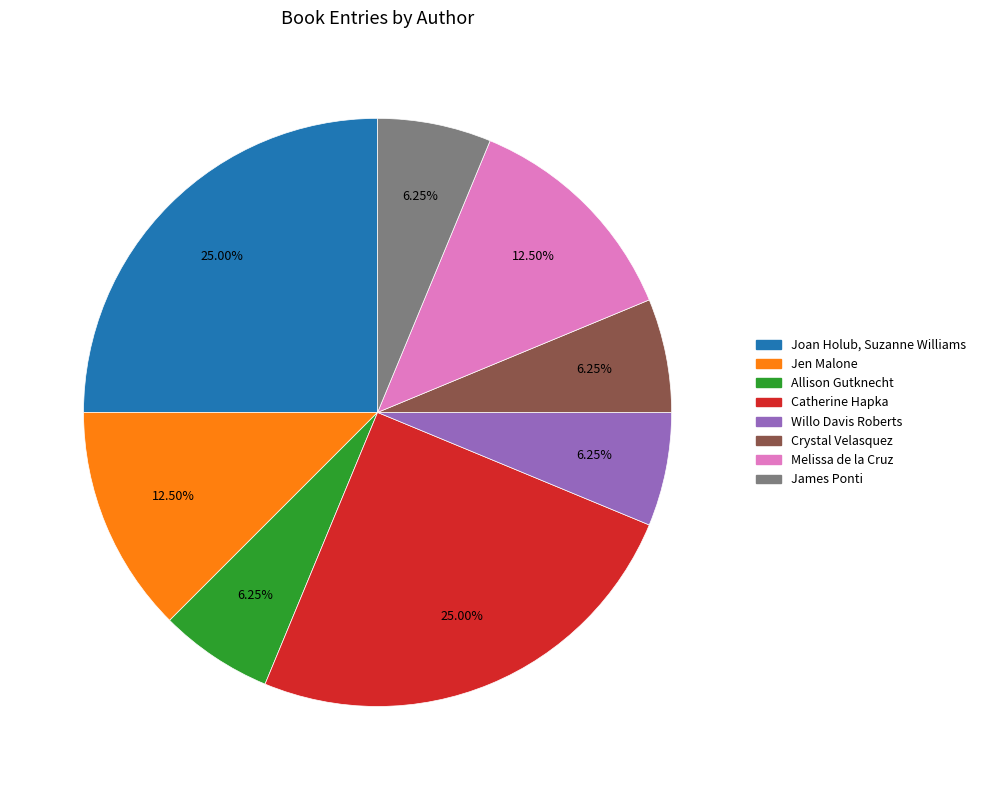

Is Joan Holub, Suzanne Williams the majority of the pie?

No